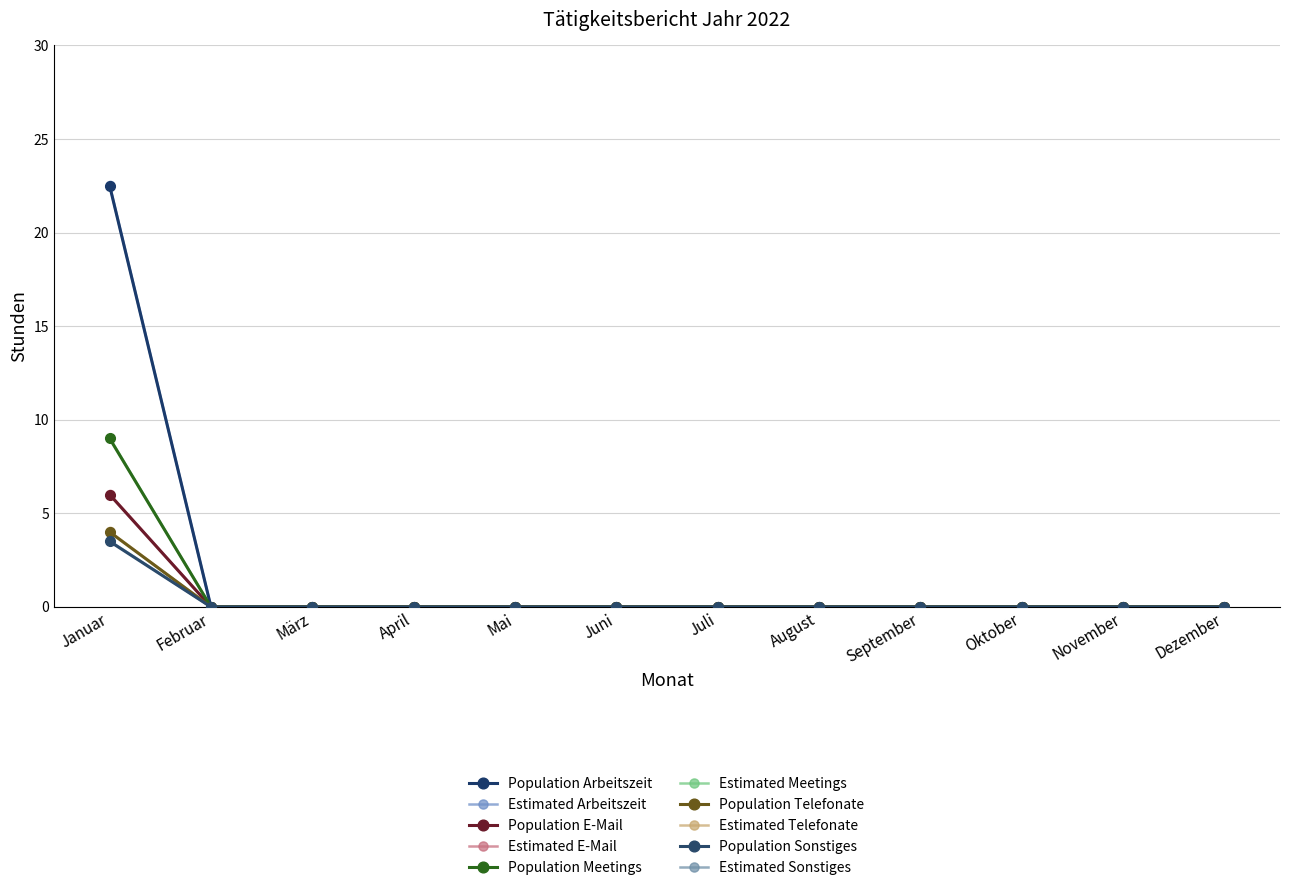

Does the chart have visible grid lines?

Yes